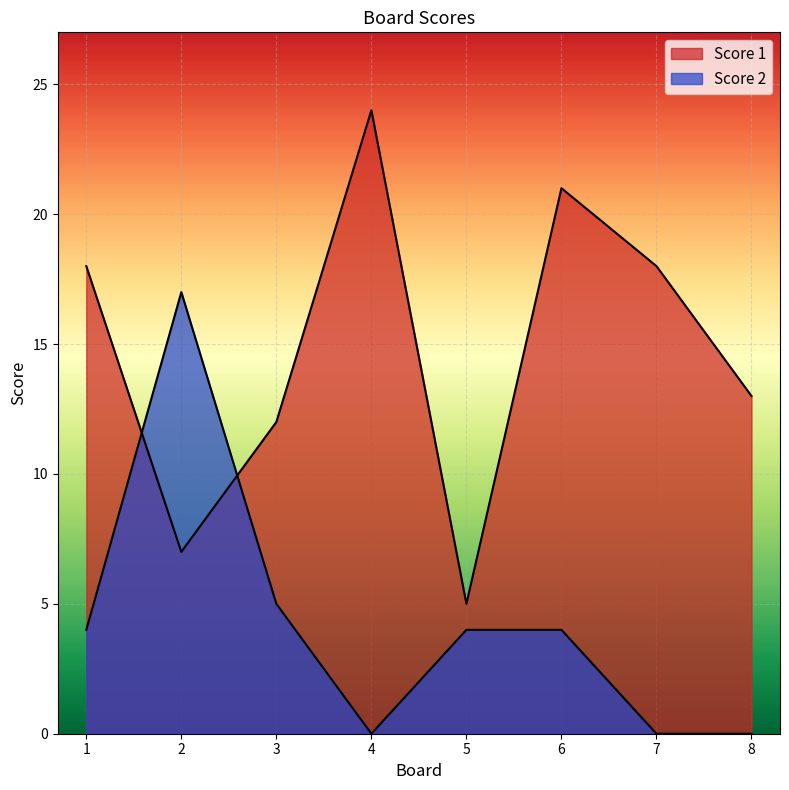

Which has a higher value, 2 or 6?

6